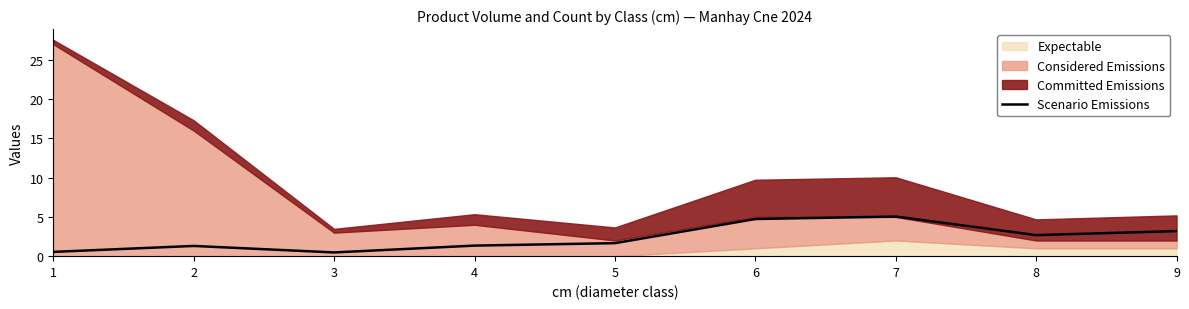

The Scenario Emissions series shows 5.1 at 9. True or false?

False